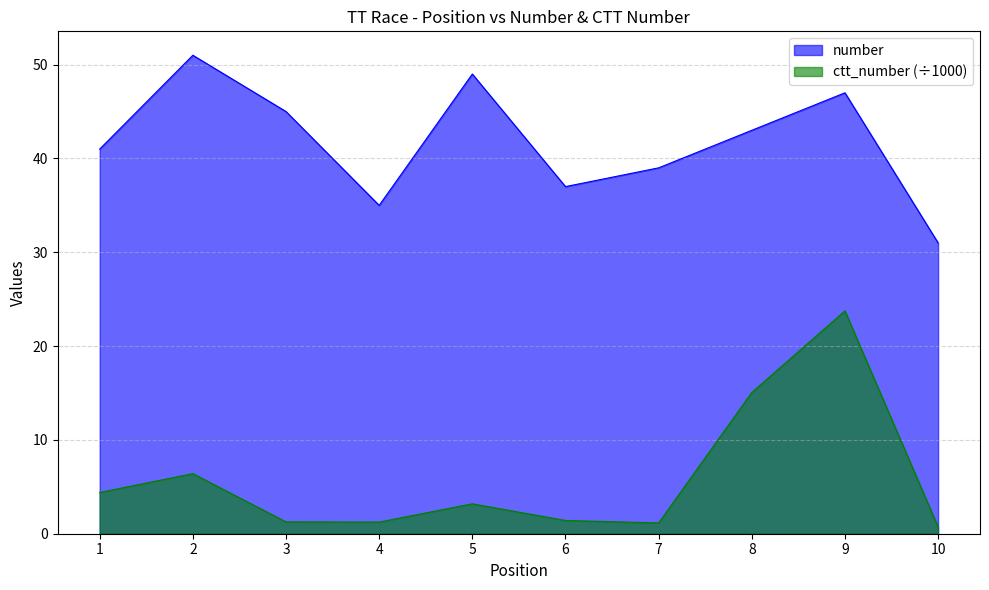

Reading left to right, what are all the values shown in this chart?

number: 1=41.0	2=51.0	3=45.0	4=35.0	5=49.0	6=37.0	7=39.0	8=43.0	9=47.0	10=31.0
ctt_number: 1=4.4	2=6.4	3=1.3	4=1.2	5=3.2	6=1.4	7=1.1	8=15.1	9=23.8	10=0.7